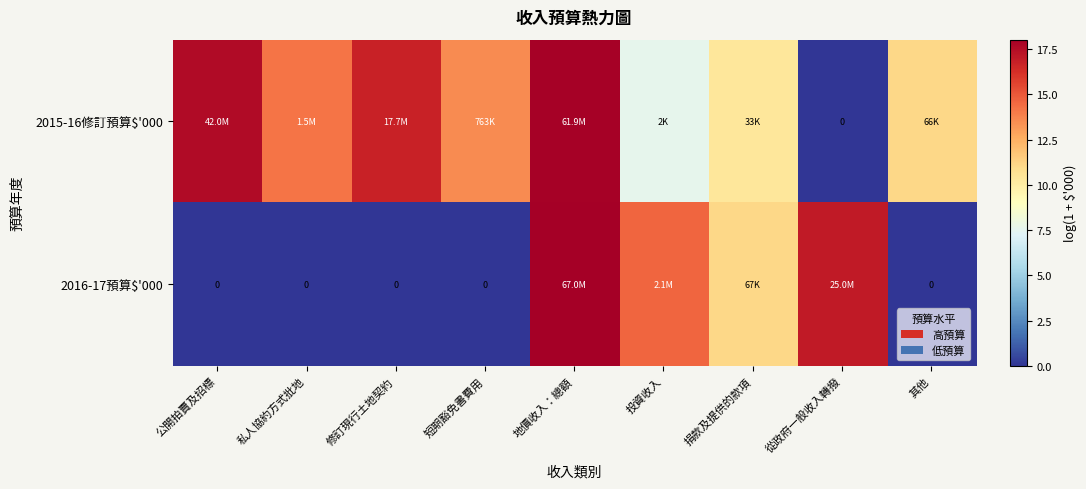

Rank the categories by 2015-16修訂預算$'000 value from highest to lowest.

地價收入：總額, 公開拍賣及招標, 修訂現行土地契約, 私人協約方式批地, 短期豁免書費用, 其他, 捐款及提供的款項, 投資收入, 從政府一般收入轉撥